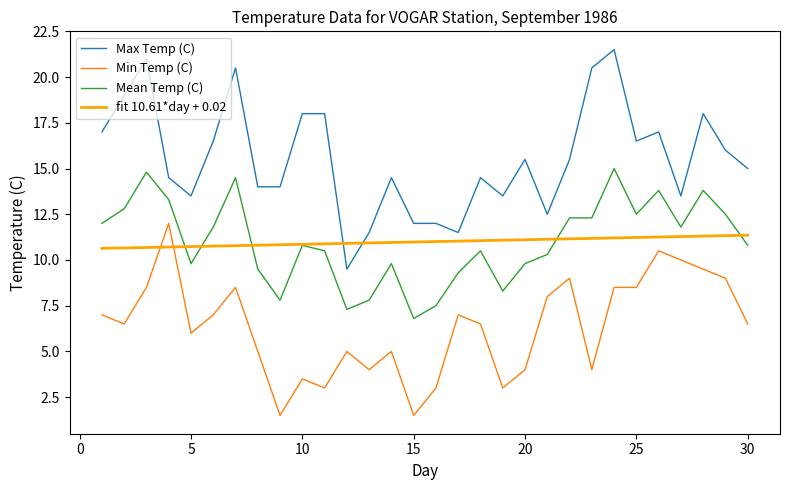

What are all the series names shown in the legend?

Max Temp (C), Min Temp (C), Mean Temp (C), fit 10.61*day + 0.02